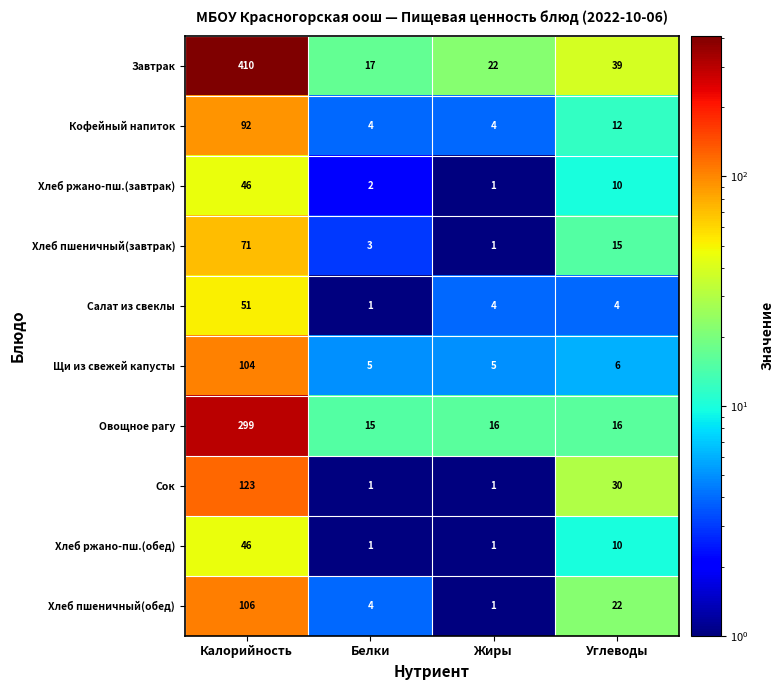

At which label does Завтрак first exceed 39?

Калорийность